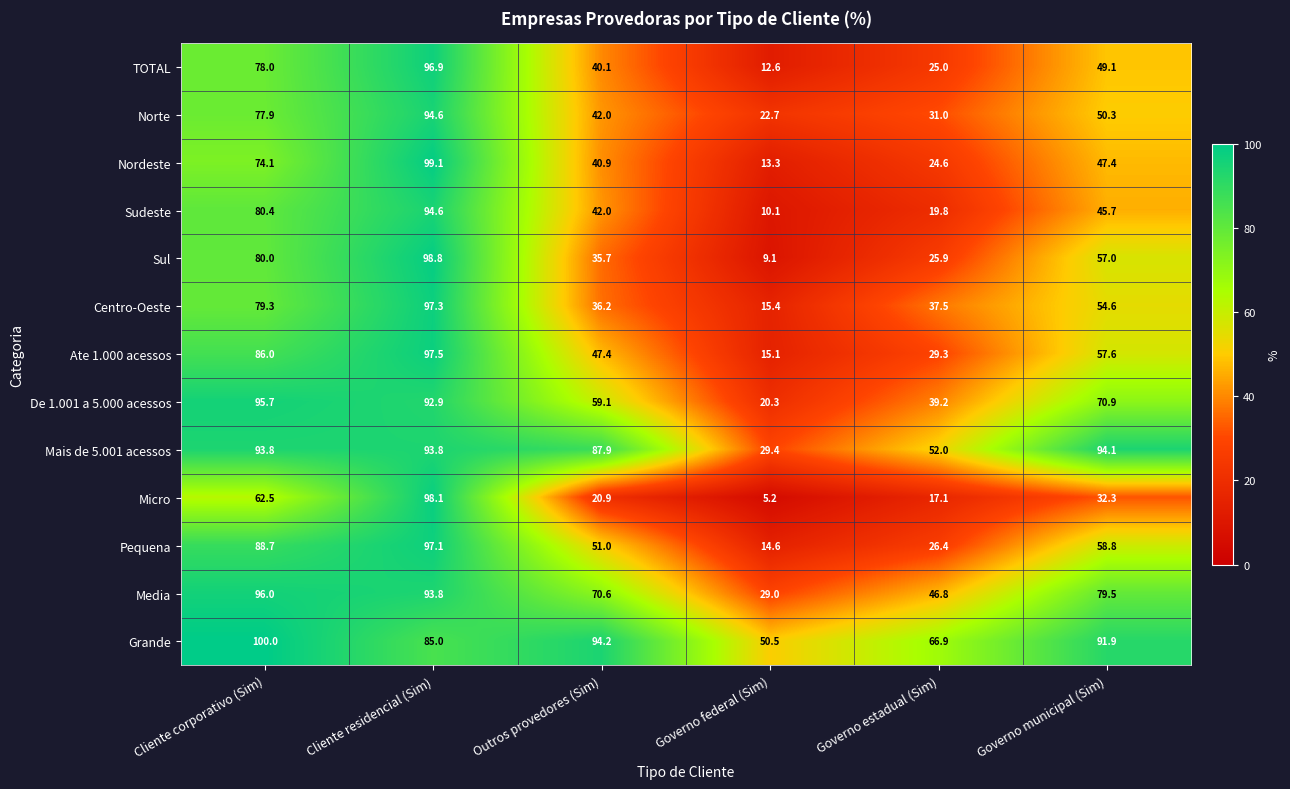

Rank the series at Governo estadual (Sim) from highest to lowest value.

Grande, Mais de 5.001 acessos, Media, De 1.001 a 5.000 acessos, Centro-Oeste, Norte, Ate 1.000 acessos, Pequena, Sul, TOTAL, Nordeste, Sudeste, Micro